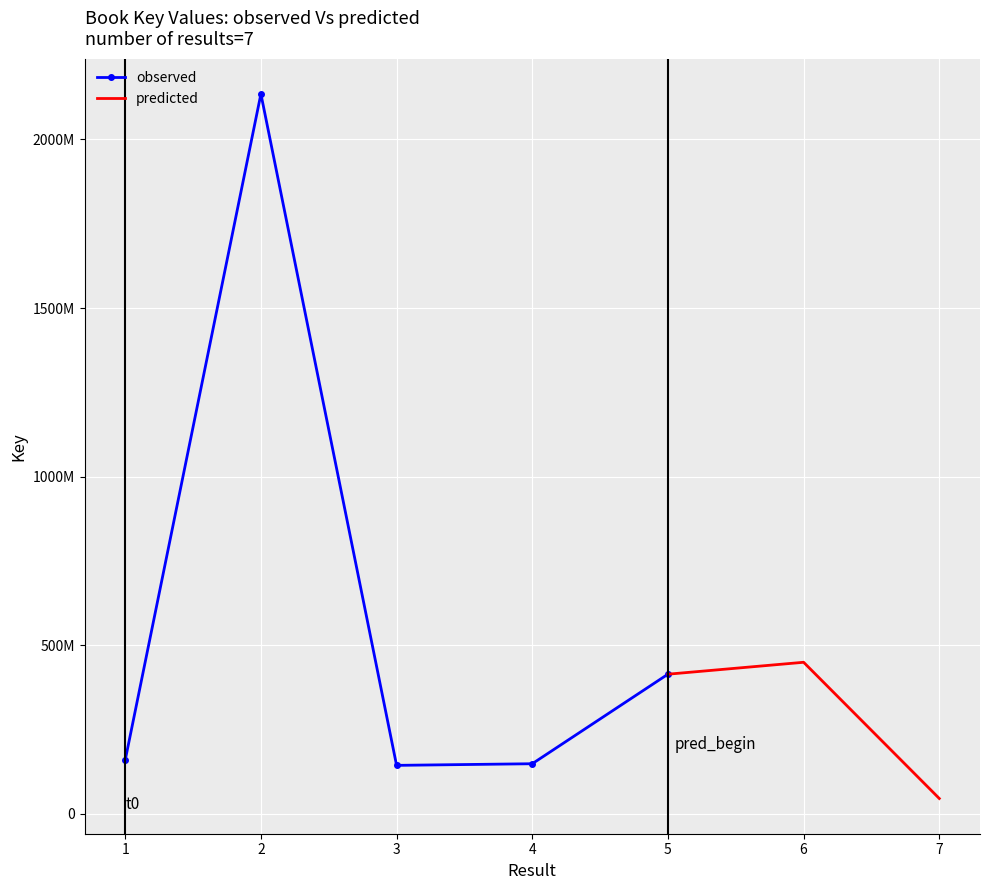

What is the average value?

499448368